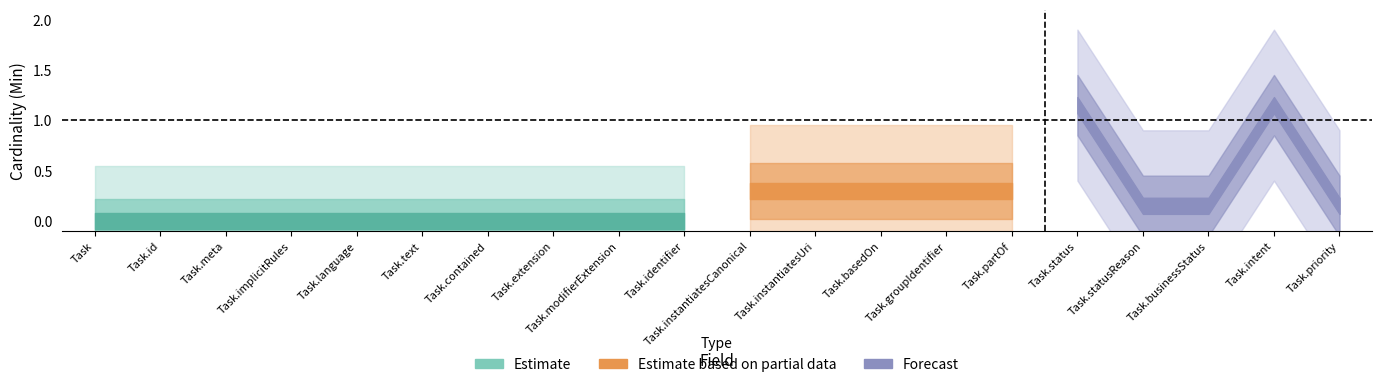

The Min series shows 0 at Task.extension. True or false?

True